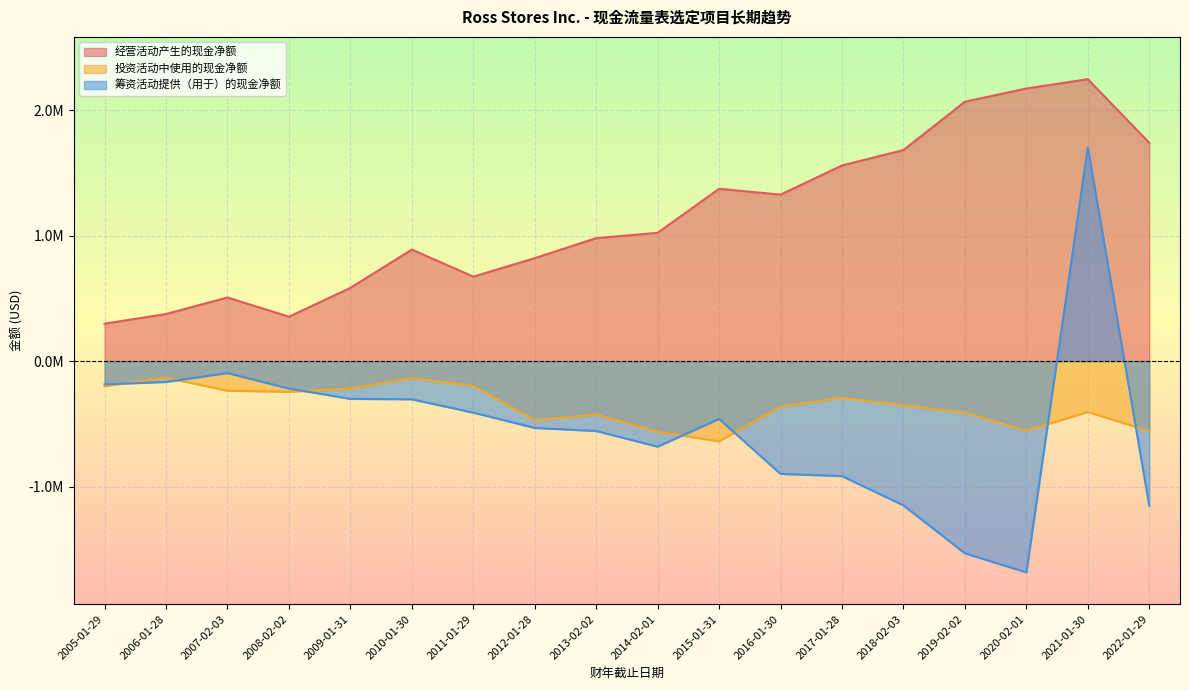

In 投资活动中使用的现金净额, how many points are higher than both neighbors (excluding endpoints)?

5